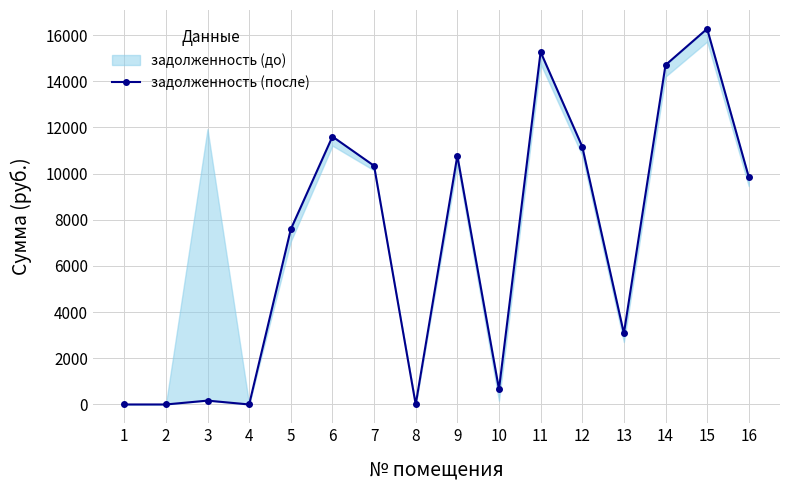

Reading left to right, what are all the values shown in this chart?

0.0	0.0	166.8	0.0	7590.7	11607.4	10341.4	0.0	10778.7	661.3	15272.8	11171.0	3079.7	14706.0	16277.0	9854.4